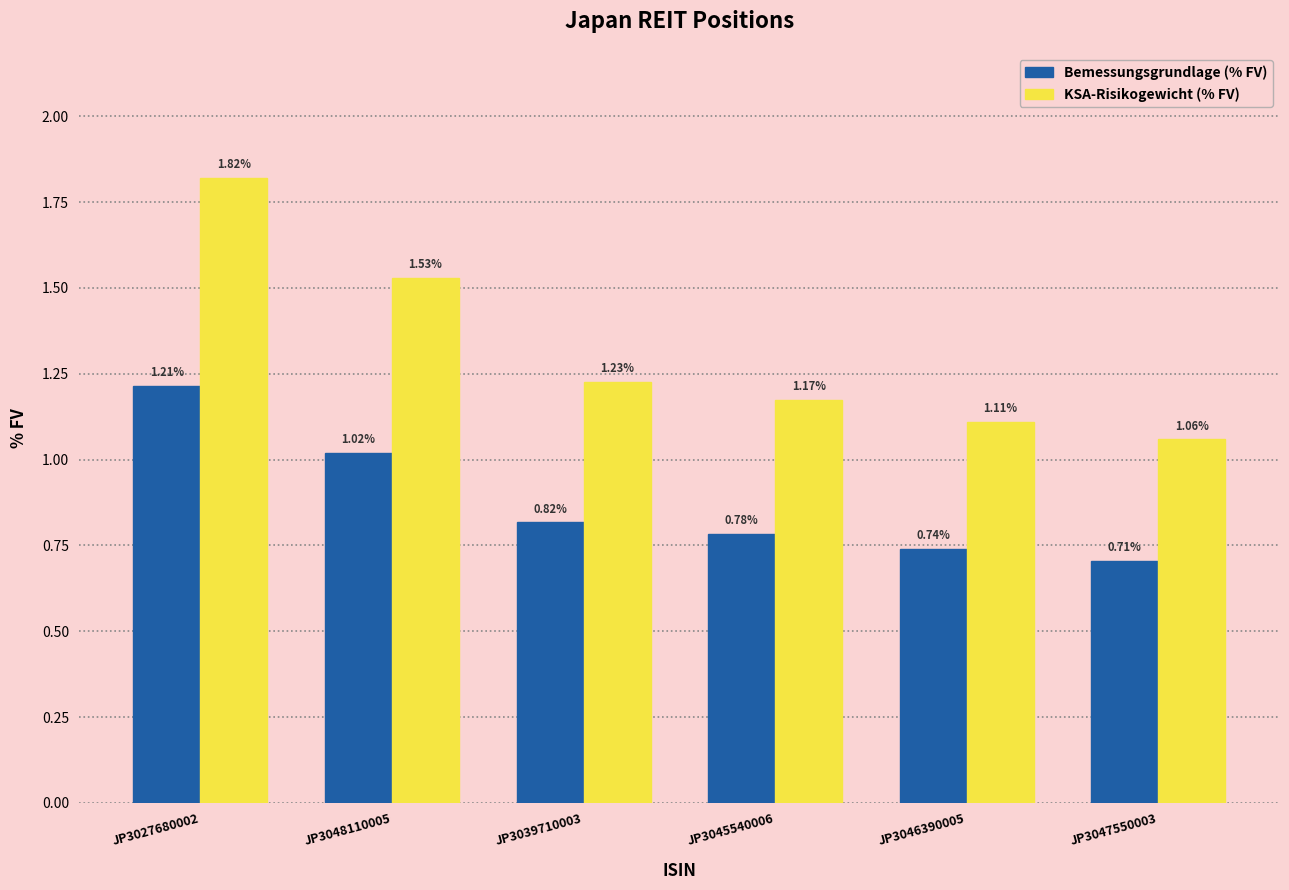

Between JP3027680002 and JP3045540006, which series saw the biggest shift?

KSA-Risikogewicht (% FV)